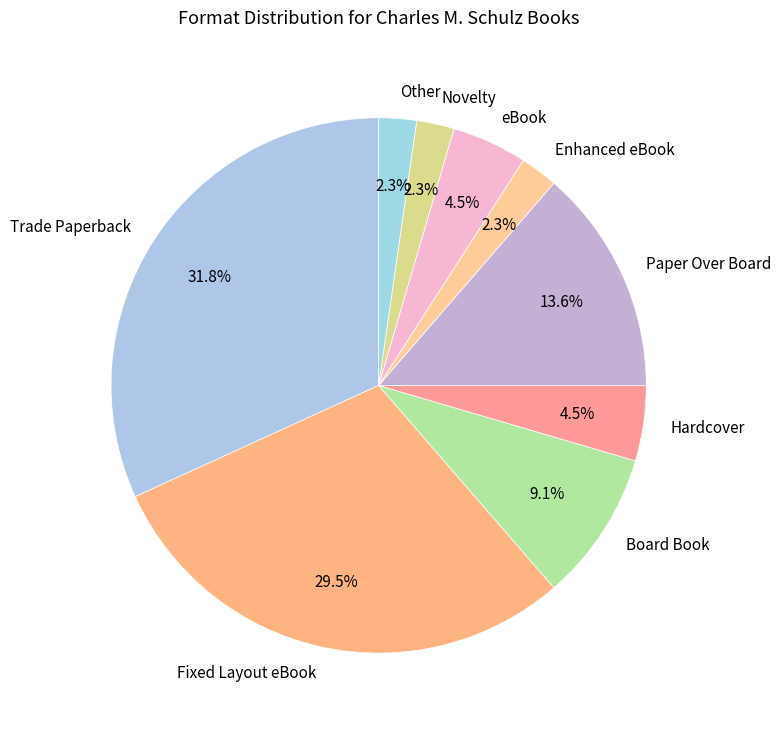

Does Novelty account for over 50% of the chart?

No